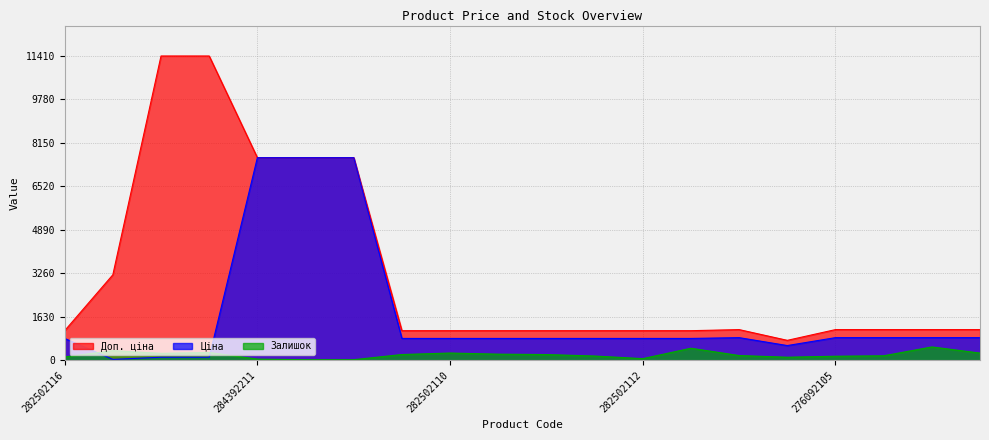

Reading right to left, what are all the values shown in this chart?

Ціна: 276092035=848.4	276092103=848.4	276092104=848.4	276092105=848.4	276092107=551.5	276092108=848.4	282502111=818.5	282502112=818.5	282502113=818.5	282502114=818.5	282502115=818.5	282502110=818.5	282502117=818.5	247052180=7596.5	247052181=7596.5	284392211=7596.5	247132180=114.1	247132181=114.1	283972211=32.0	282502116=818.5
Доп. ціна: 276092035=1149.7	276092103=1149.7	276092104=1149.7	276092105=1149.7	276092107=747.0	276092108=1149.7	282502111=1109.2	282502112=1109.2	282502113=1109.2	282502114=1109.2	282502115=1109.2	282502110=1109.2	282502117=1109.2	247052180=7596.5	247052181=7596.5	284392211=7596.5	247132180=11410.0	247132181=11410.0	283972211=3205.0	282502116=1109.2
Залишок: 276092035=269.0	276092103=500.0	276092104=167.0	276092105=151.0	276092107=114.0	276092108=177.0	282502111=451.0	282502112=61.0	282502113=159.0	282502114=214.0	282502115=229.0	282502110=271.0	282502117=215.0	247052180=21.0	247052181=20.0	284392211=44.0	247132180=290.0	247132181=260.0	283972211=360.0	282502116=125.0